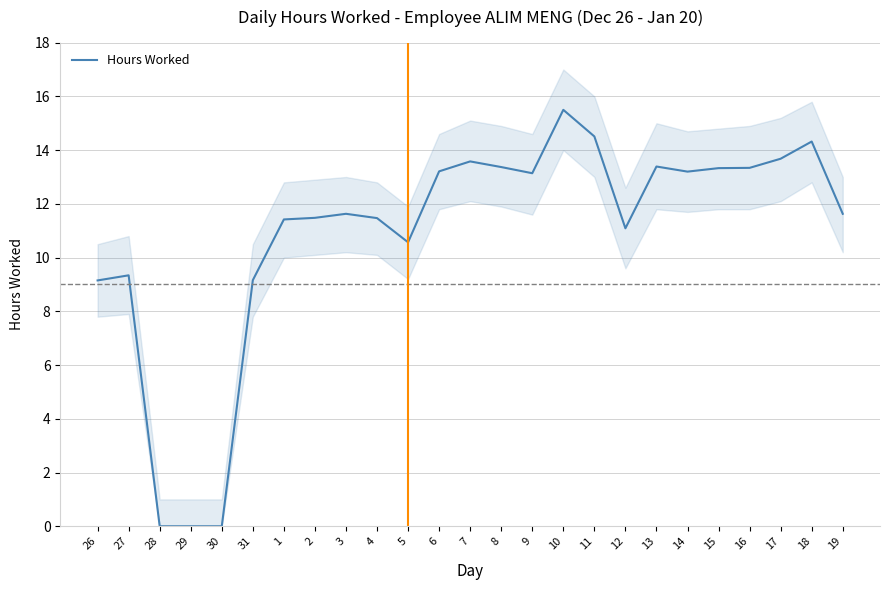

What is the difference between the maximum and minimum values?

15.5